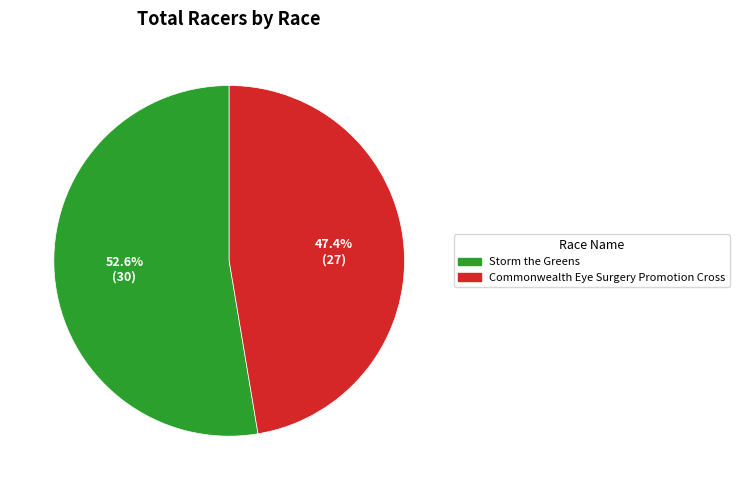

Is there a majority slice in this chart?

Yes